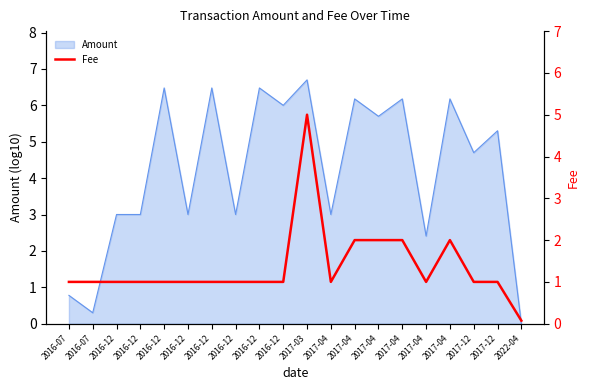

At which label is the value closest to 2?

2017-04